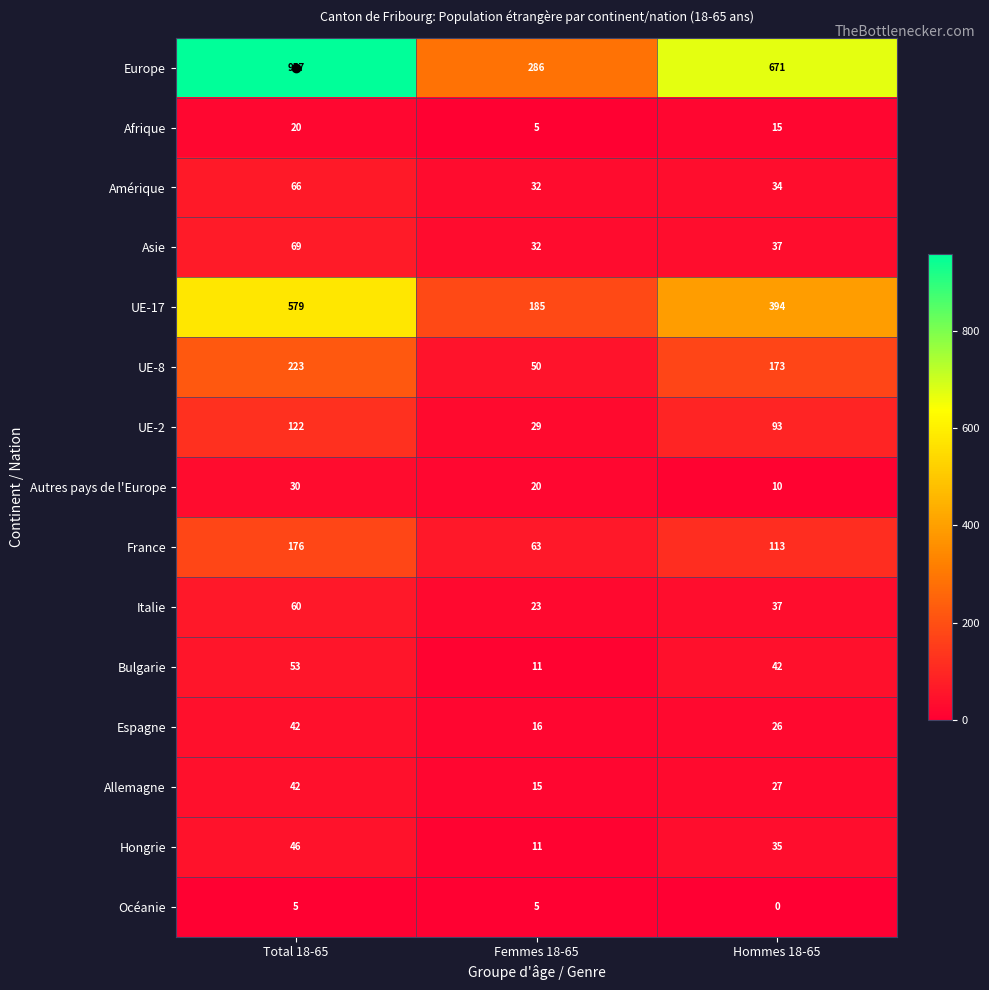

What is the total value across all series at Total 18-65?

2490